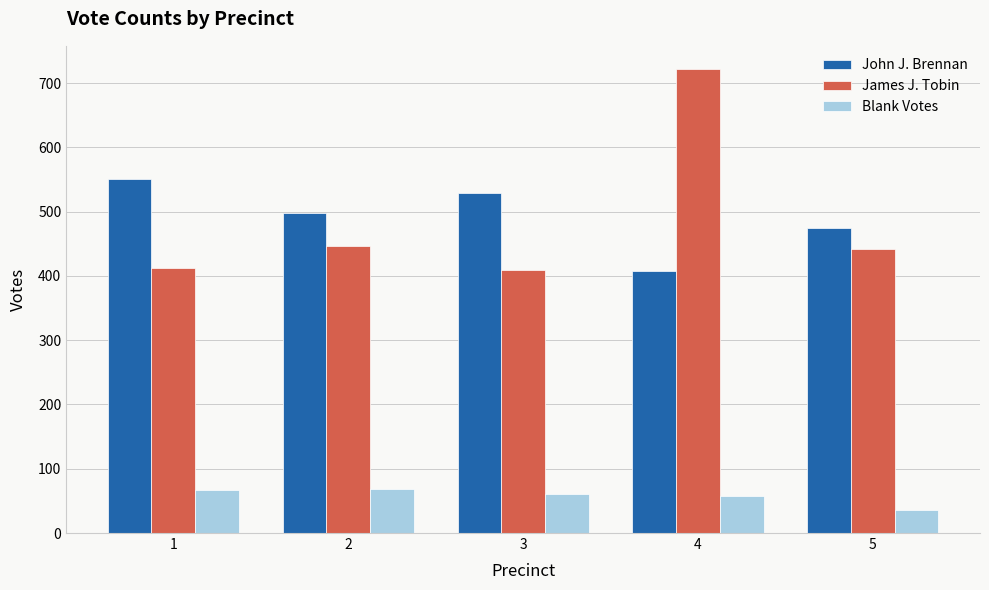

What is the sum of the John J. Brennan values at 3 and 5?

1003